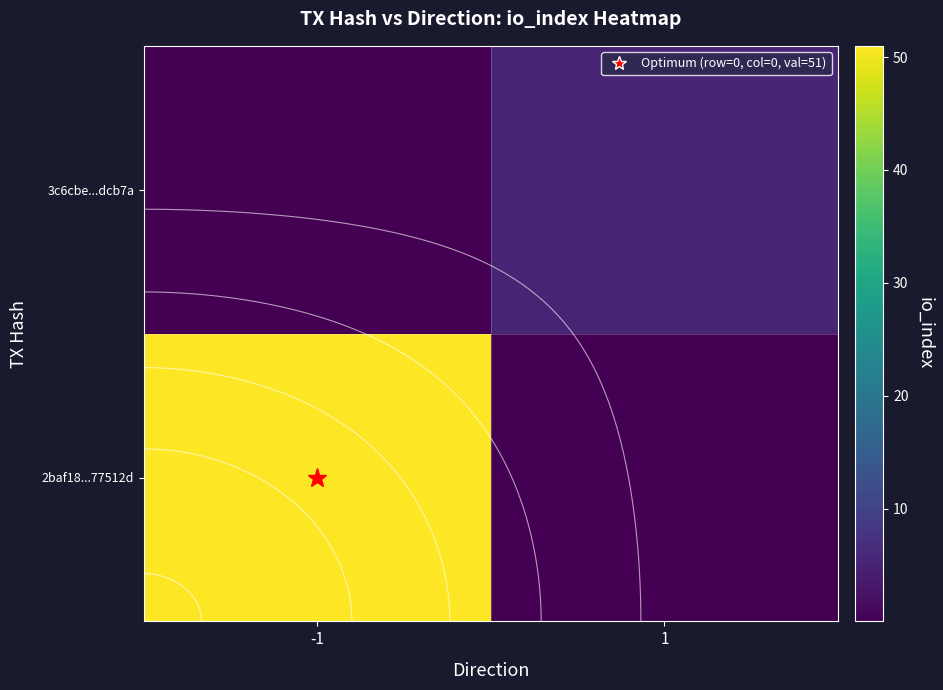

Where is 3c6cbe...dcb7a nearest to the value 2?

-1